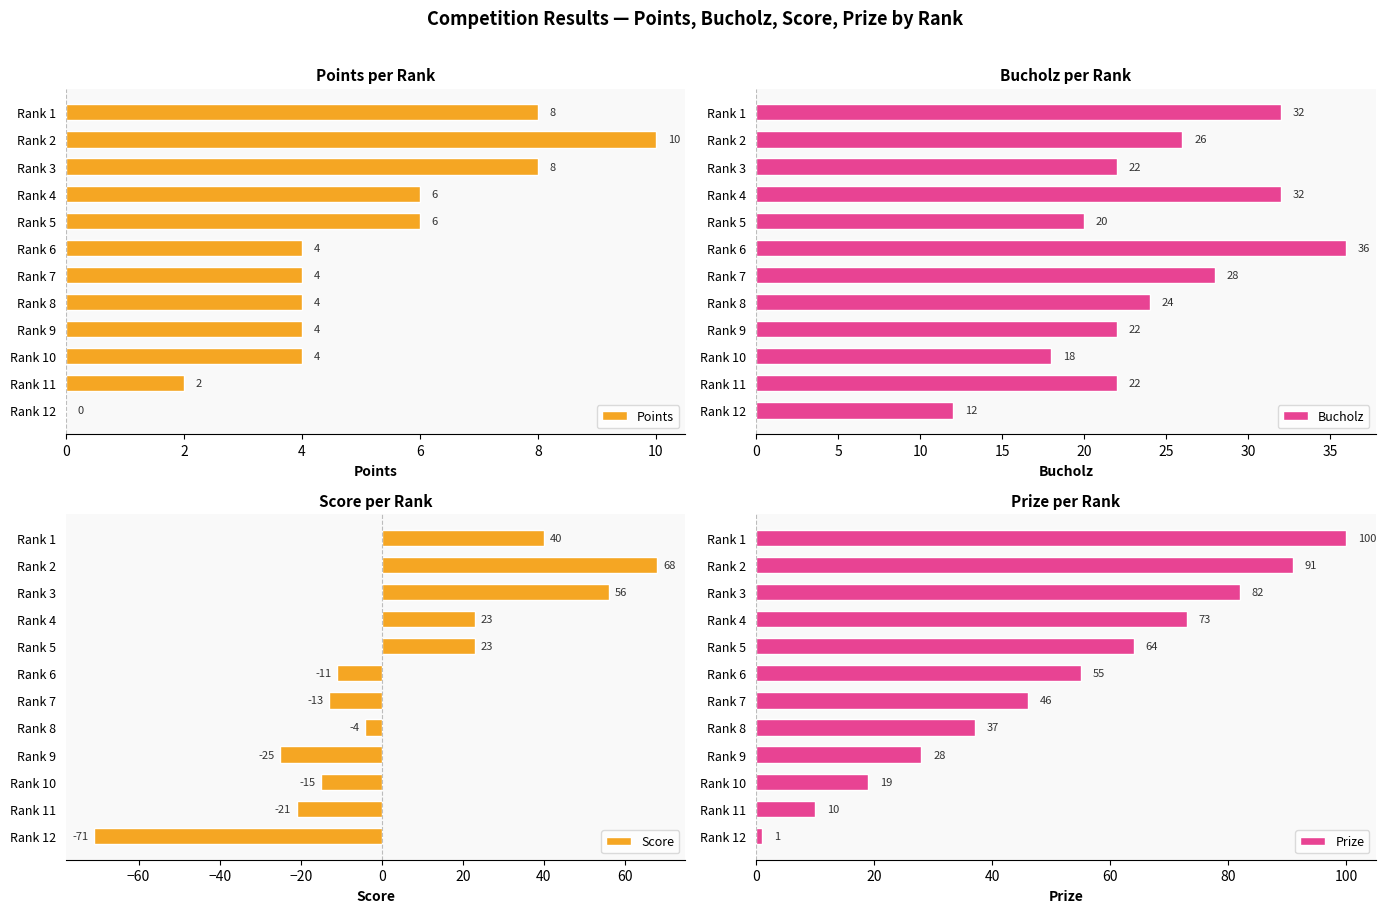

Which series has the widest spread of values?

Score